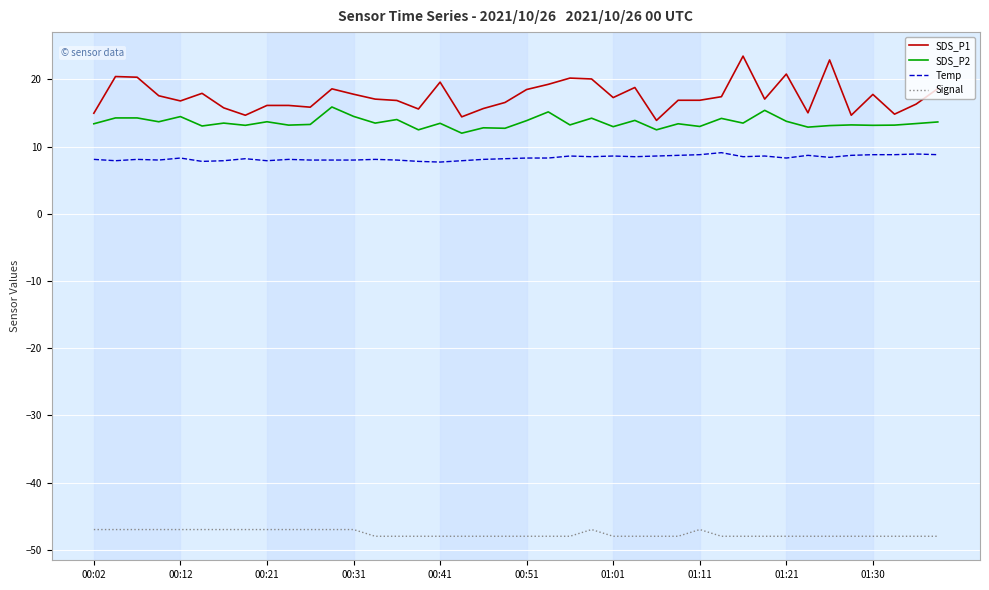

Which series has the widest spread of values?

SDS_P1